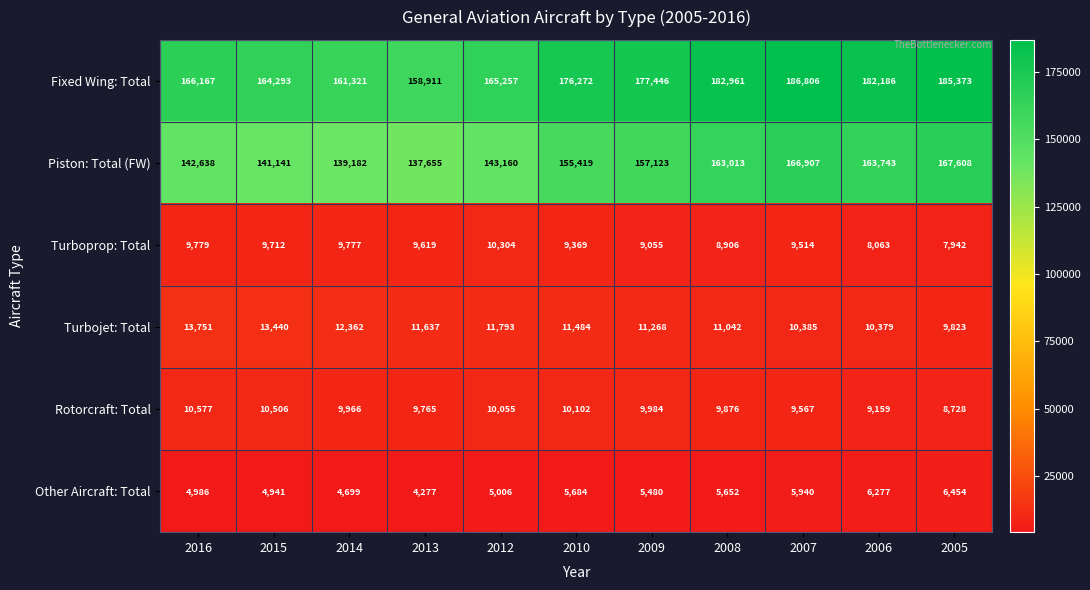

What is the approximate value of Turbojet: Total at 2009?

11268